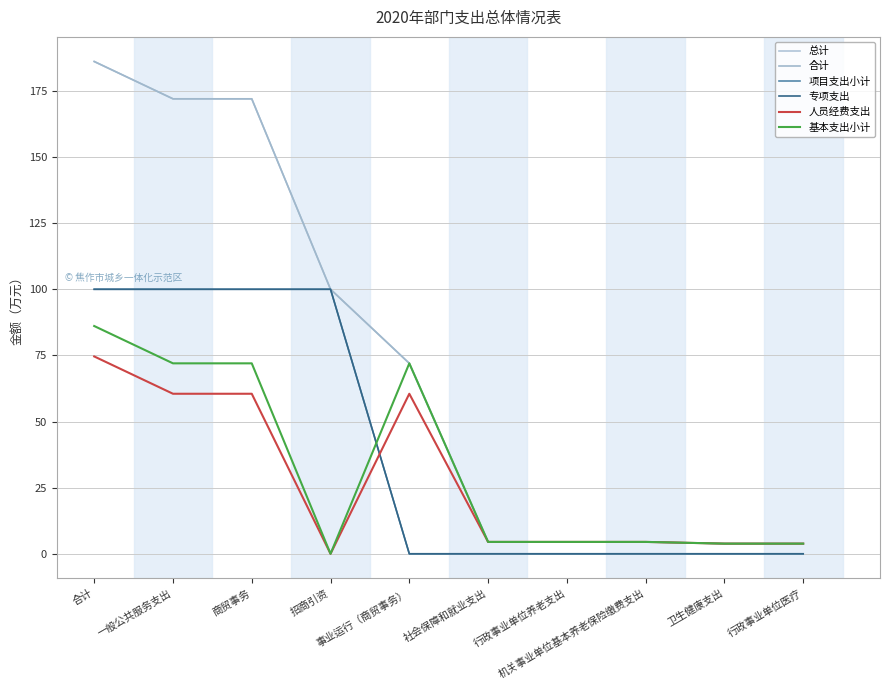

What is the sum of all 项目支出小计 values?

400.0